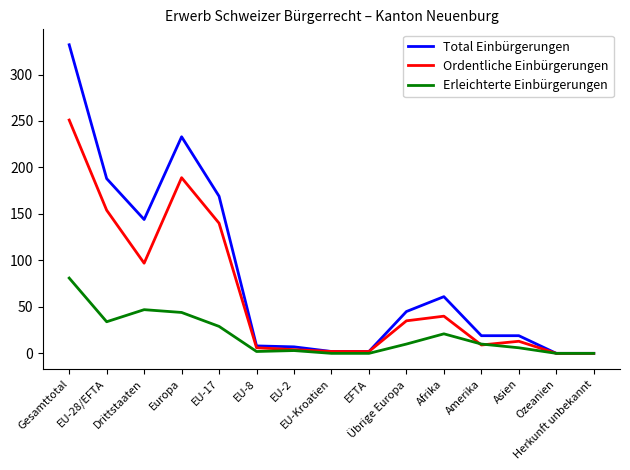

Which series has the largest total across all categories?

Total Einbürgerungen